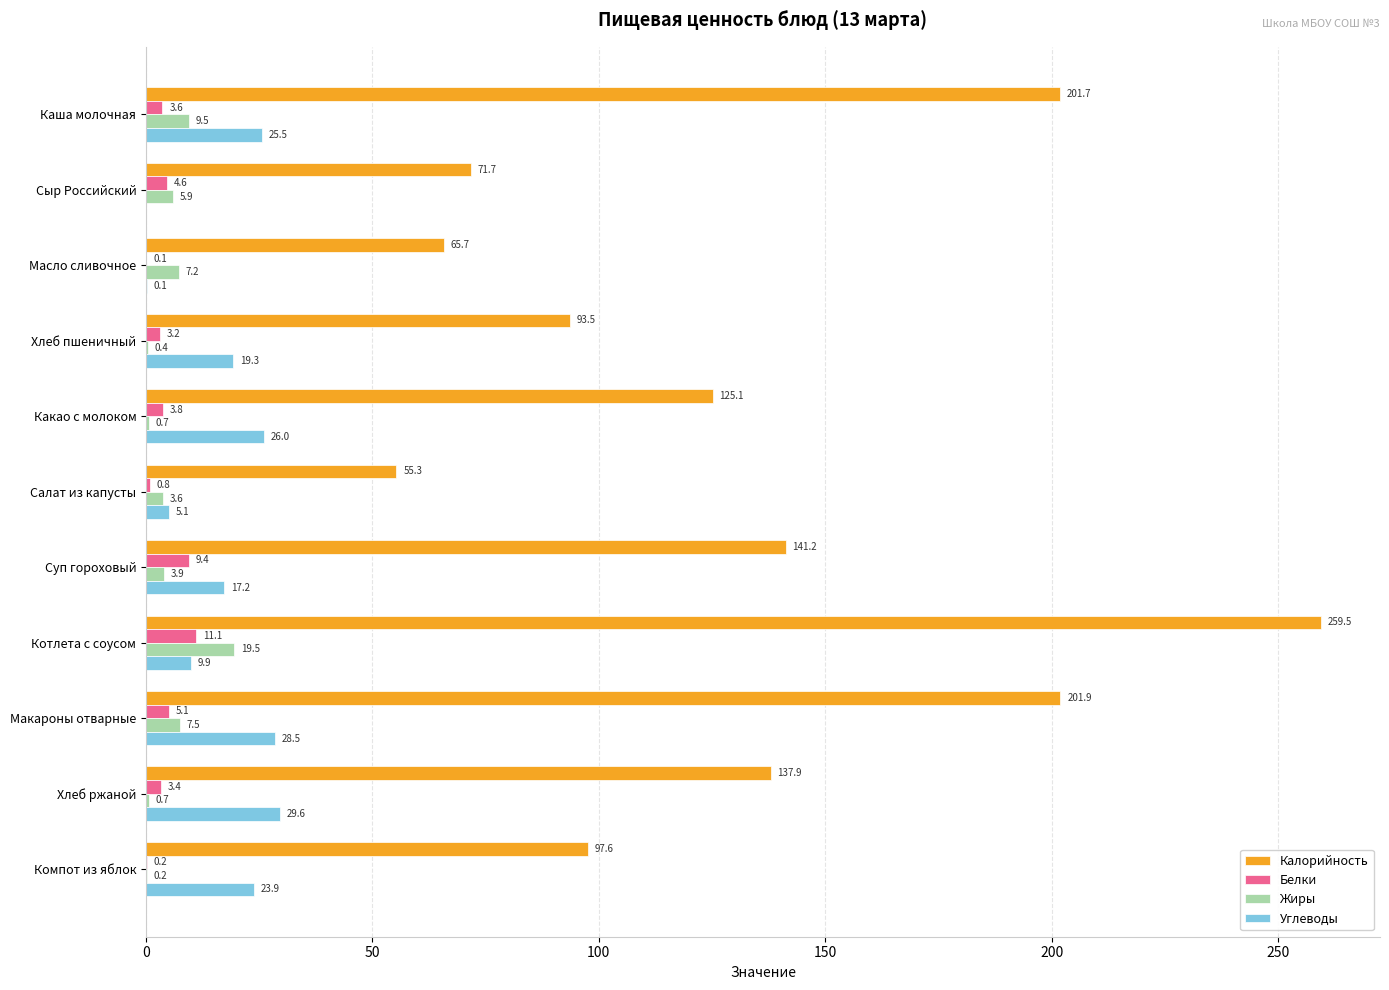

What is the highest value of the Белки series?

11.1